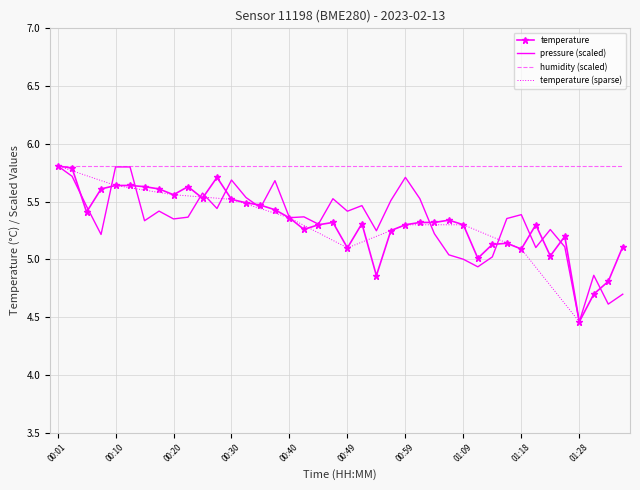

At which category is the sum across all series the highest?

00:01